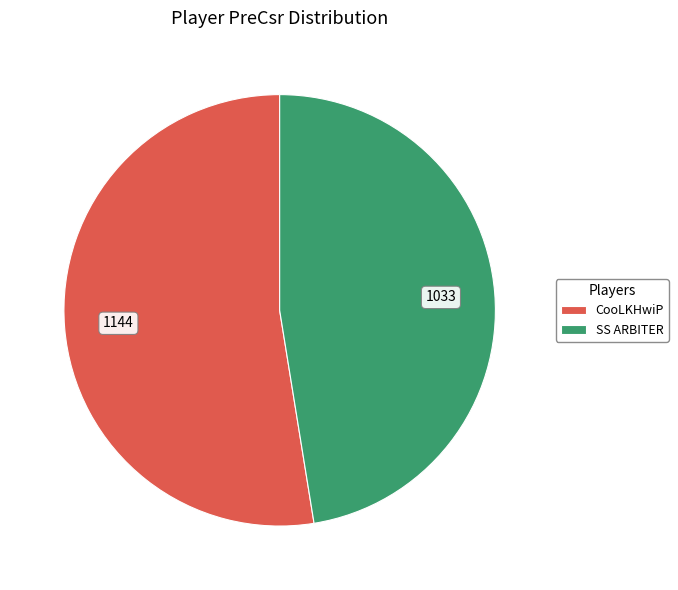

Which category has the biggest portion of the pie?

CooLKHwiP